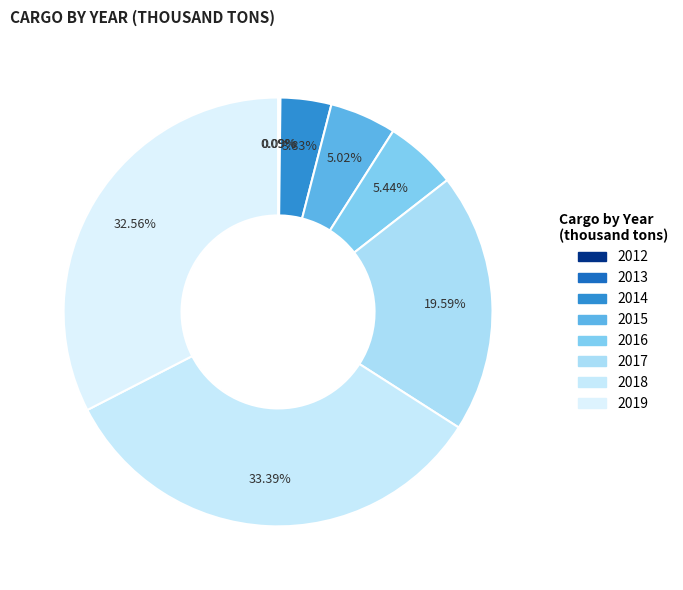

What is the total percentage of 2013 and 2018?

33.5%